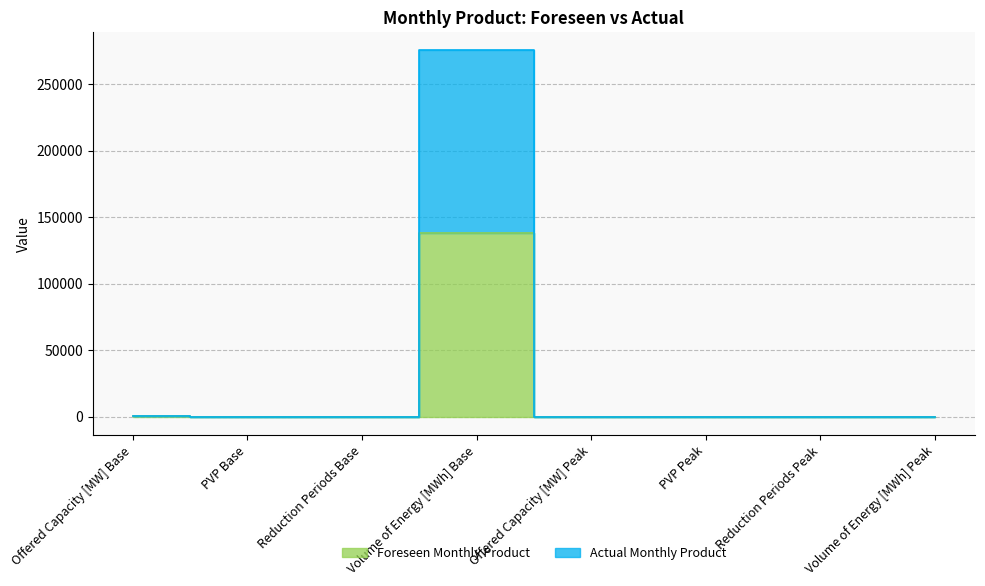

What is the difference between the maximum and second lowest values in the Actual Monthly Product series?

275422